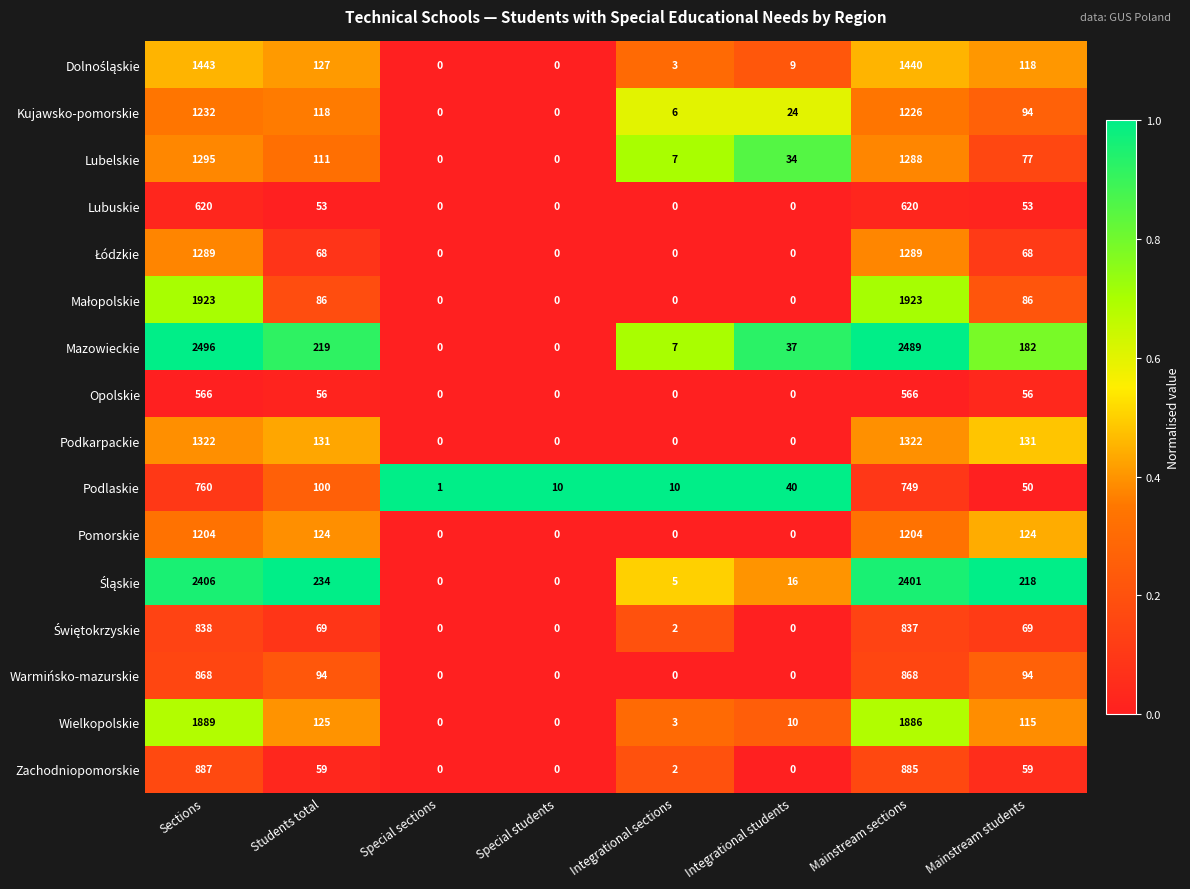

How many distinct data groups are displayed?

16